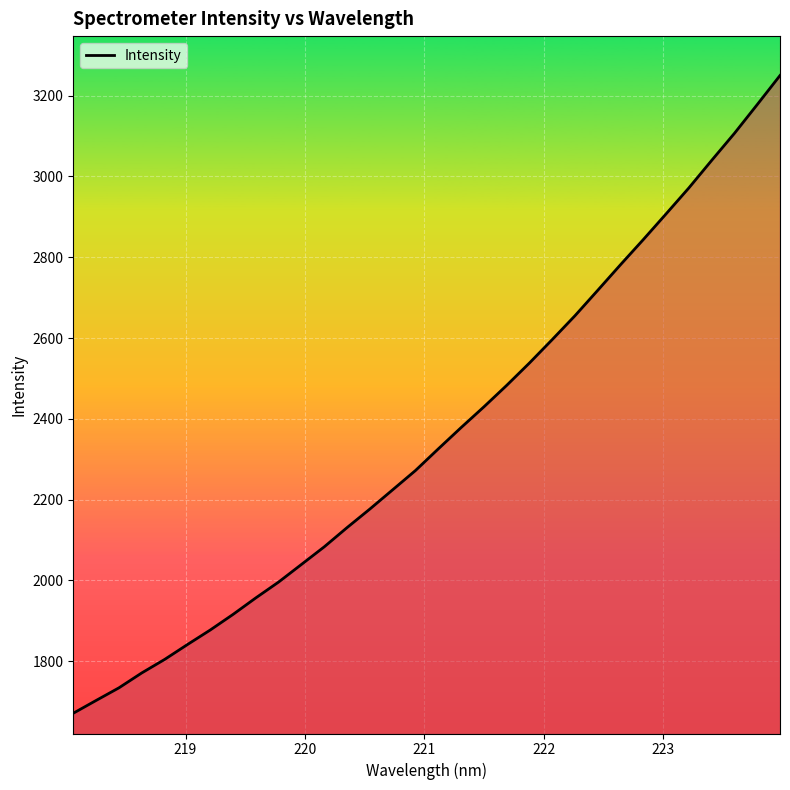

What is the greatest value displayed?

3249.6